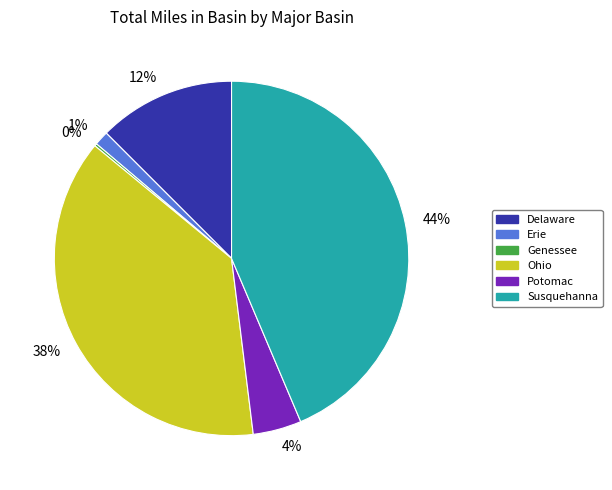

What is the largest slice in the pie chart?

Susquehanna